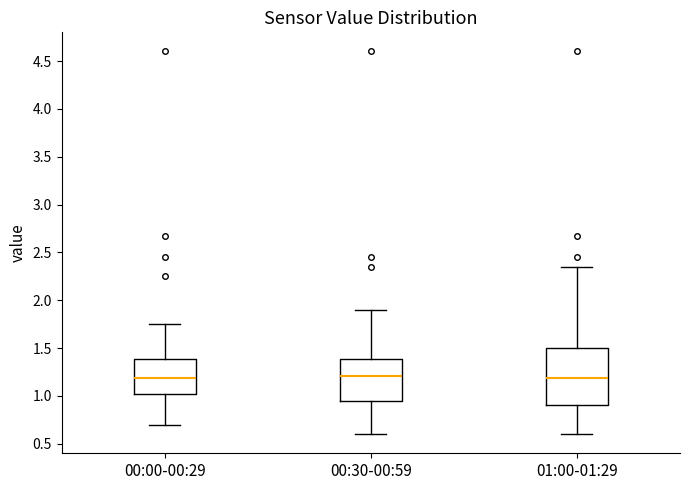

Reading left to right, transcribe this box plot: for each box, give where its median line is, the range the box spans, and where its two whiskers end, as read against the y-axis. The values are not printed on the chart, so give them approximately, as read against the axis.

00:00-00:29: median 1.20, box 1.00 to 1.40, whiskers 0.70 to 1.75
00:30-00:59: median 1.20, box 0.95 to 1.40, whiskers 0.60 to 1.90
01:00-01:29: median 1.20, box 0.90 to 1.50, whiskers 0.60 to 2.35